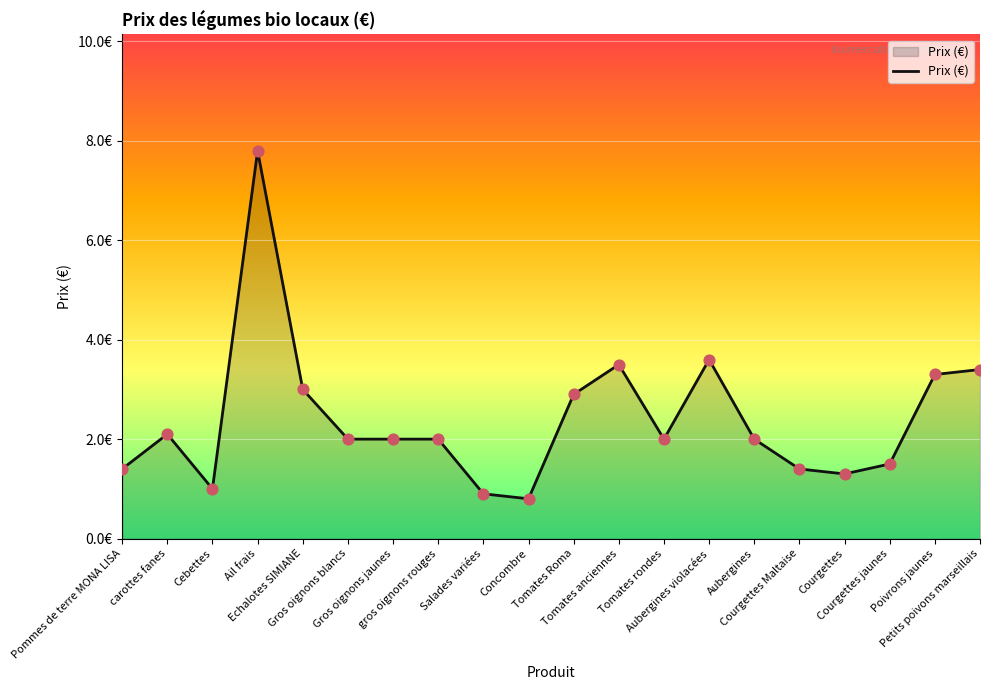

Does the chart have visible grid lines?

Yes